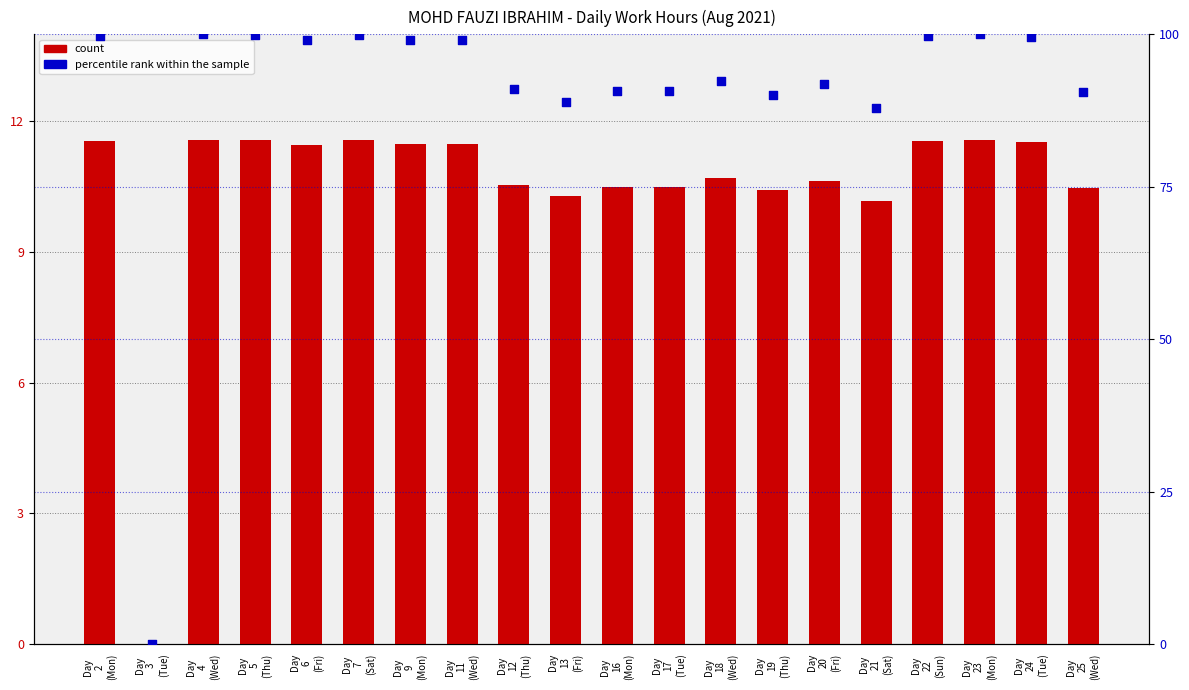

Which series reaches the maximum Y coordinate?

percentile rank within the sample